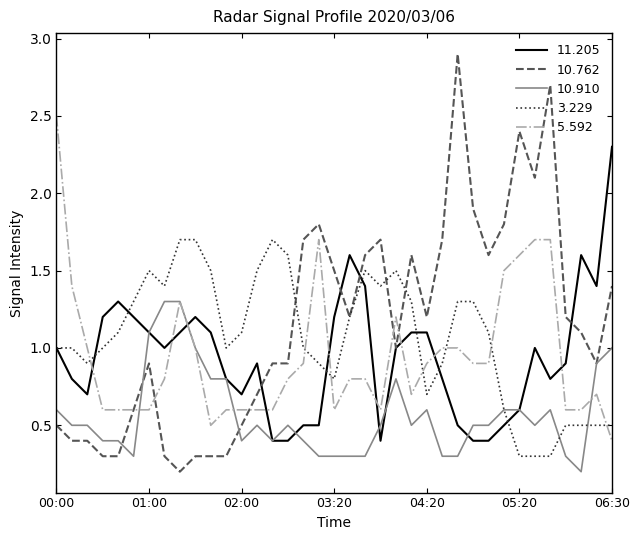

Which series has the widest spread of values?

10.762